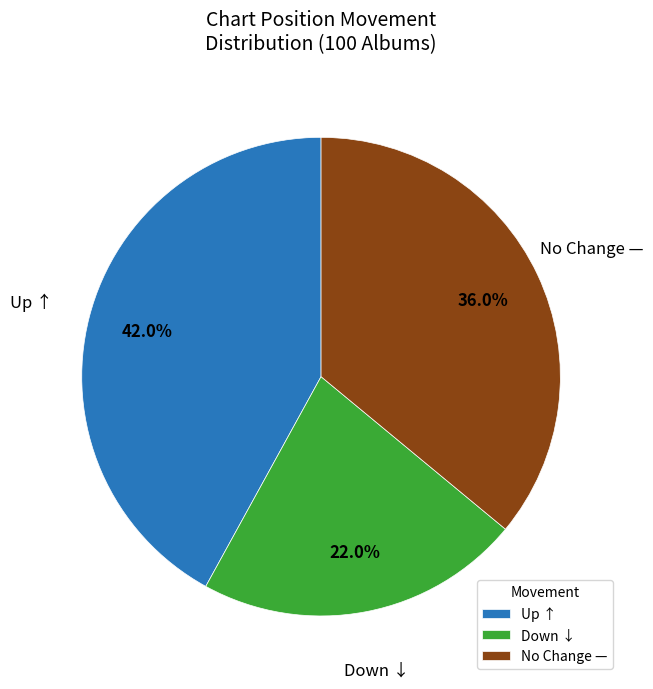

Is there a majority slice in this chart?

No